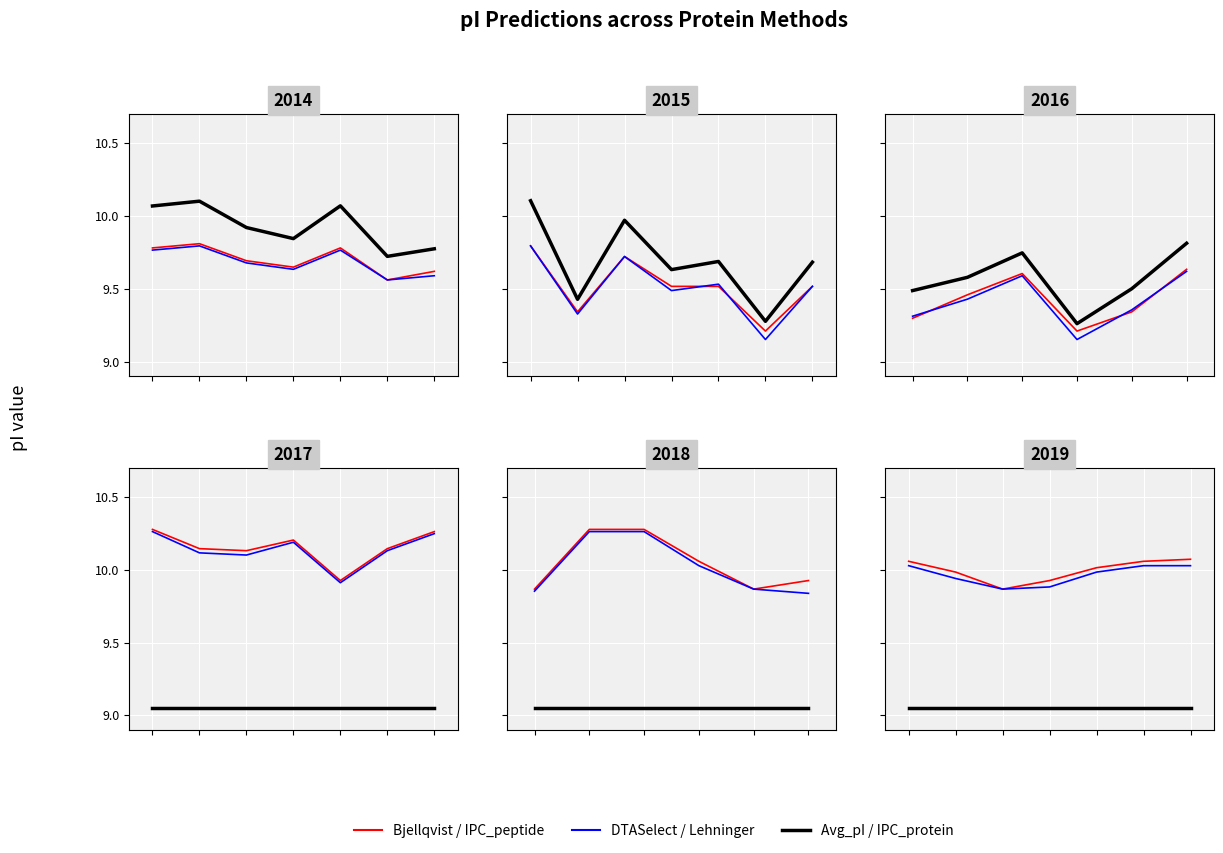

Where is the first local maximum for IPC_peptide?

1